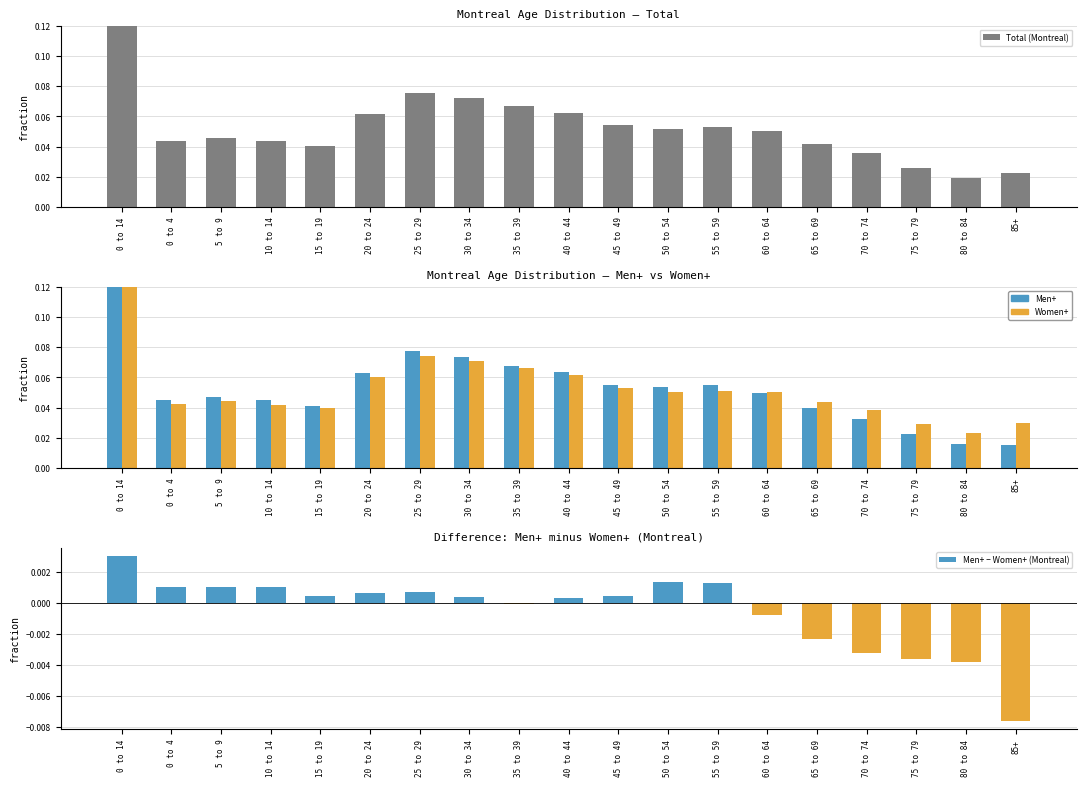

Is the value of Women+ (Montreal) at 0 to 14 greater than the value of Total (Montreal) at 70 to 74?

Yes